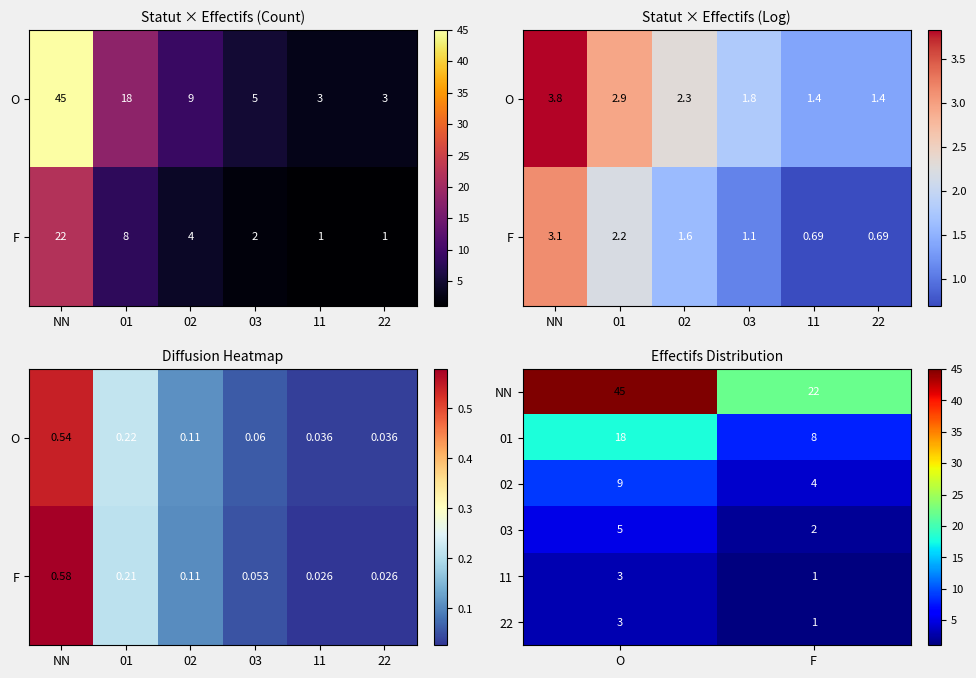

How many 22 values are between 1 and 3?

2